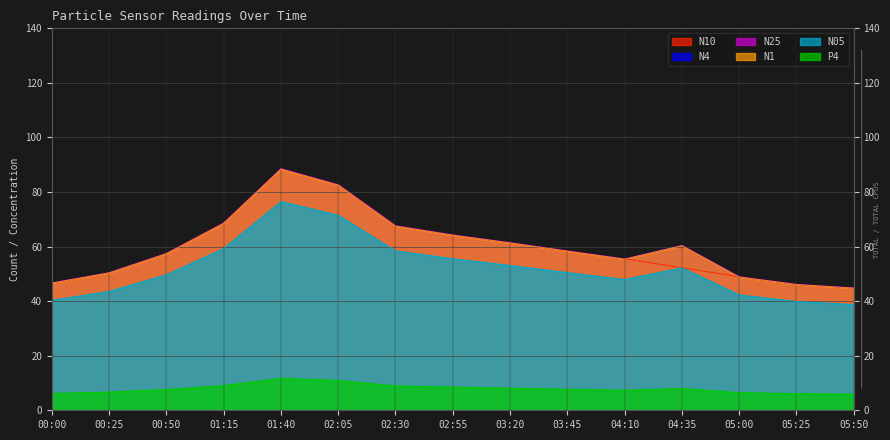

Which series changed the most between 00:00 and 01:40?

N10